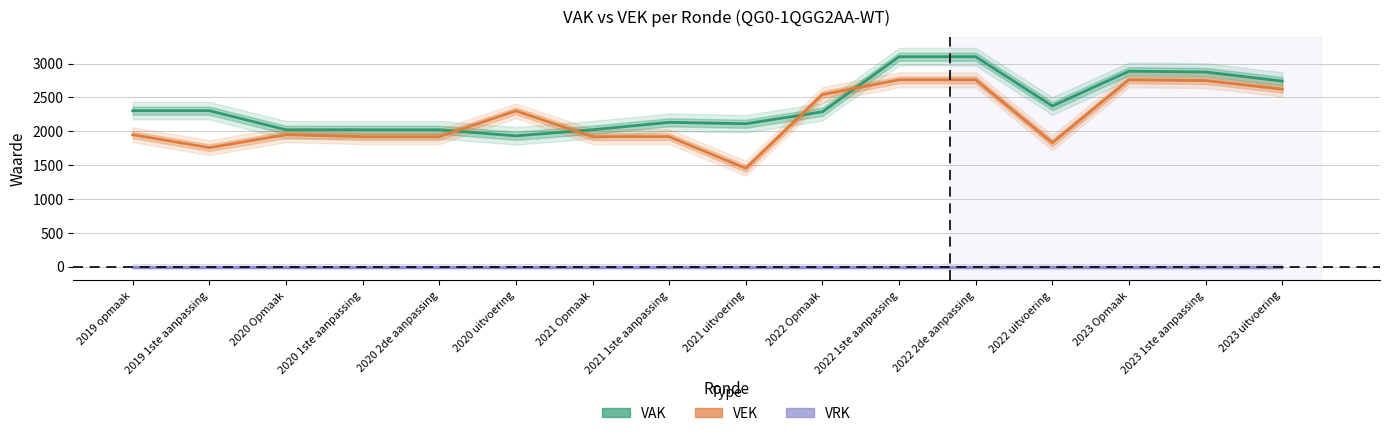

True or false: VRK has more than 2 points higher than both neighbors.

False